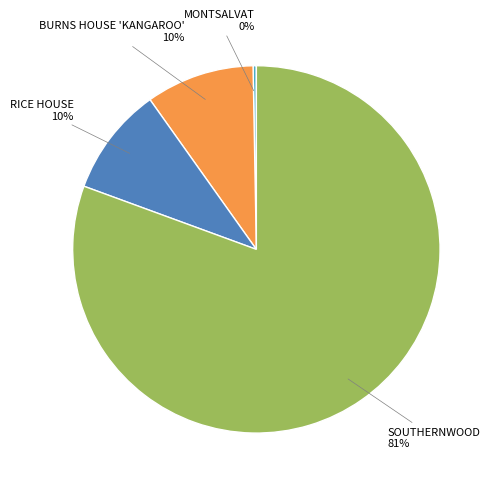

Combined, do RICE HOUSE and BURNS HOUSE 'KANGAROO' account for over 50%?

No